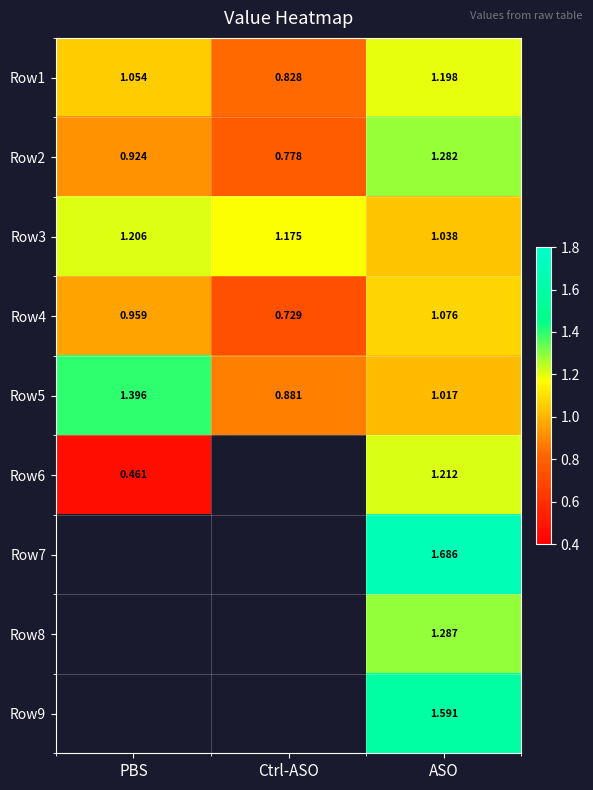

At which label does Row2 reach its peak?

ASO